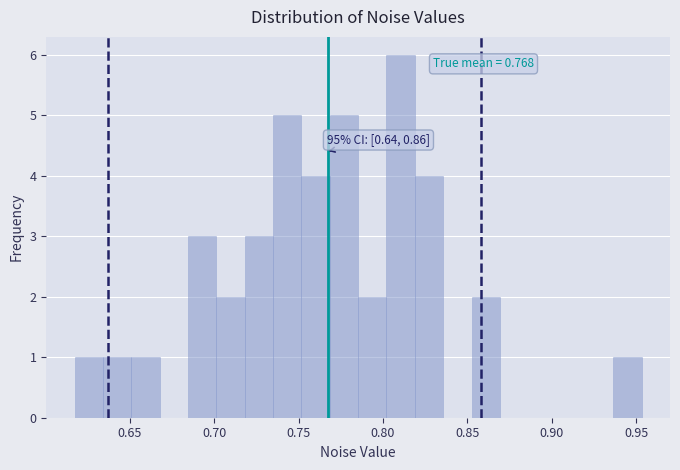

Around what value on the x-axis is the tallest bar? Give the approximate position of its centre, as read against the axis.

0.810